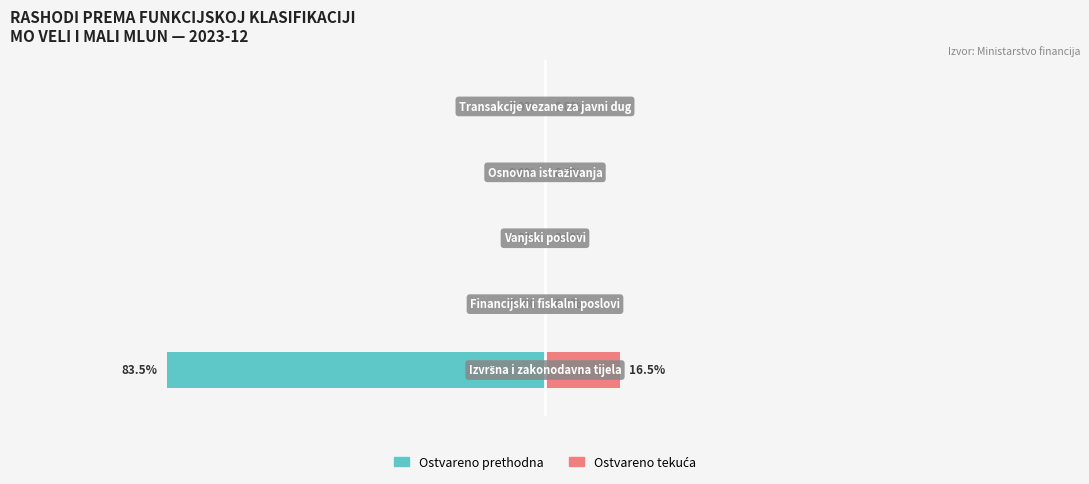

What is the sum of the Ostvareno prethodna values at 3 and 0?

-83.5